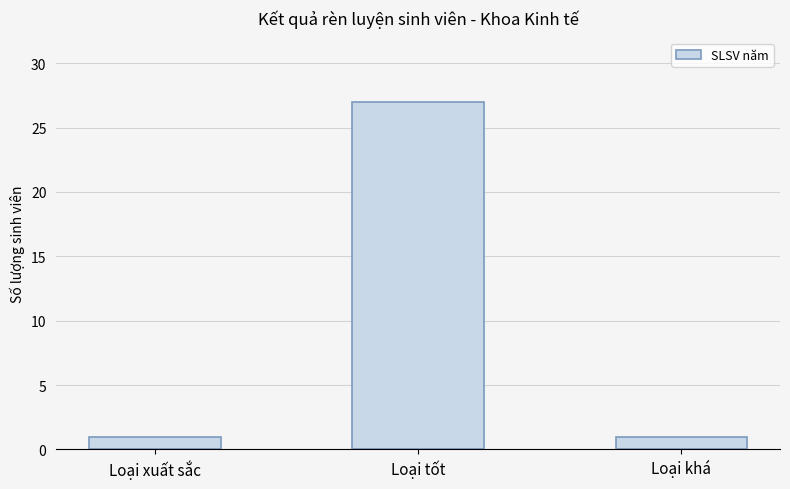

What position from the left is Loại tốt?

2